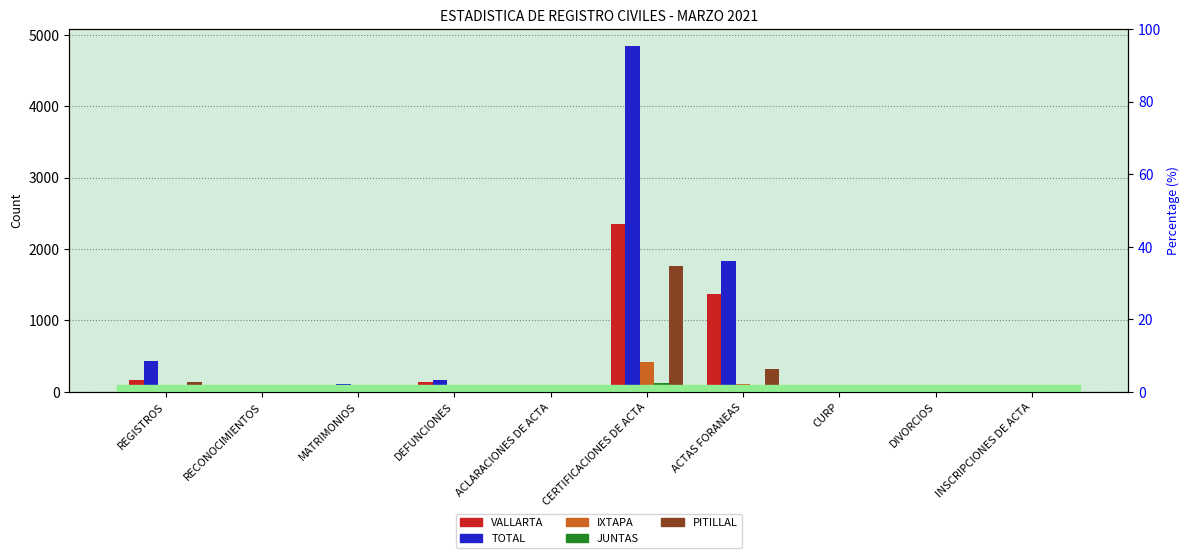

Reading left to right, transcribe all the data shown in this chart.

VALLARTA: 166	0	55	140	21	2354	1377	85	22	8
TOTAL: 427	0	105	171	21	4839	1831	85	41	8
IXTAPA: 78	0	10	27	0	418	105	0	5	0
JUNTAS: 31	0	7	0	0	119	0	0	1	0
PITILLAL: 133	0	29	0	0	1765	327	0	13	0